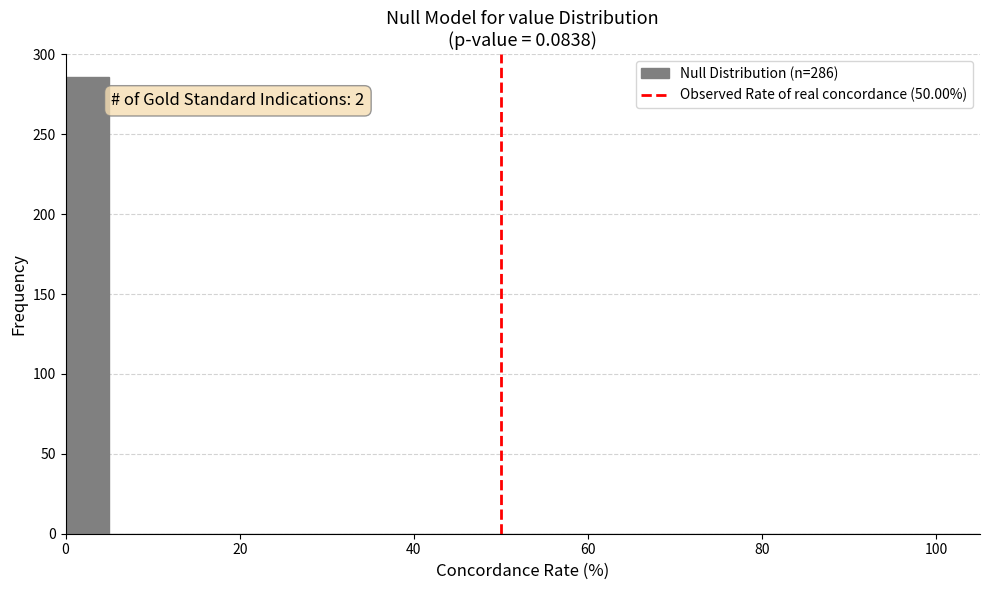

Around what value on the x-axis is the tallest bar? Give the approximate position of its centre, as read against the axis.

2